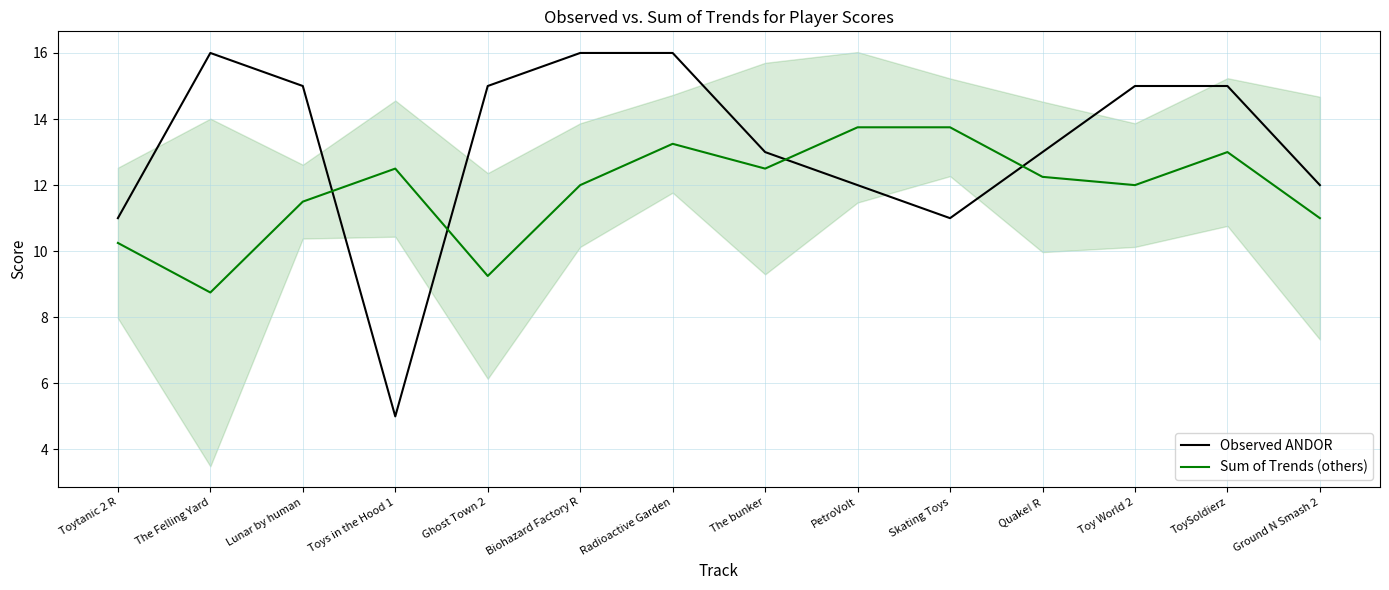

What is the difference between the maximum and minimum values in the Sum of Trends (others) series?

5.0